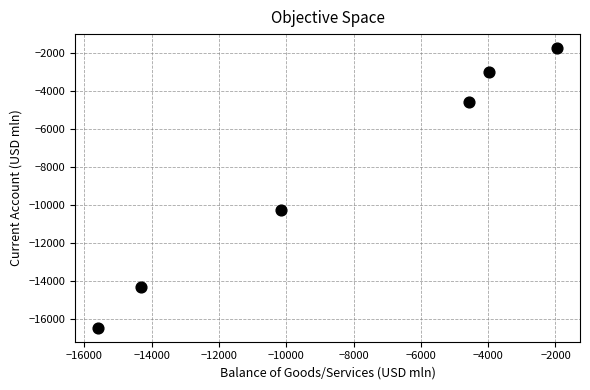

What is the range of X values (max minus min)?

13641.0